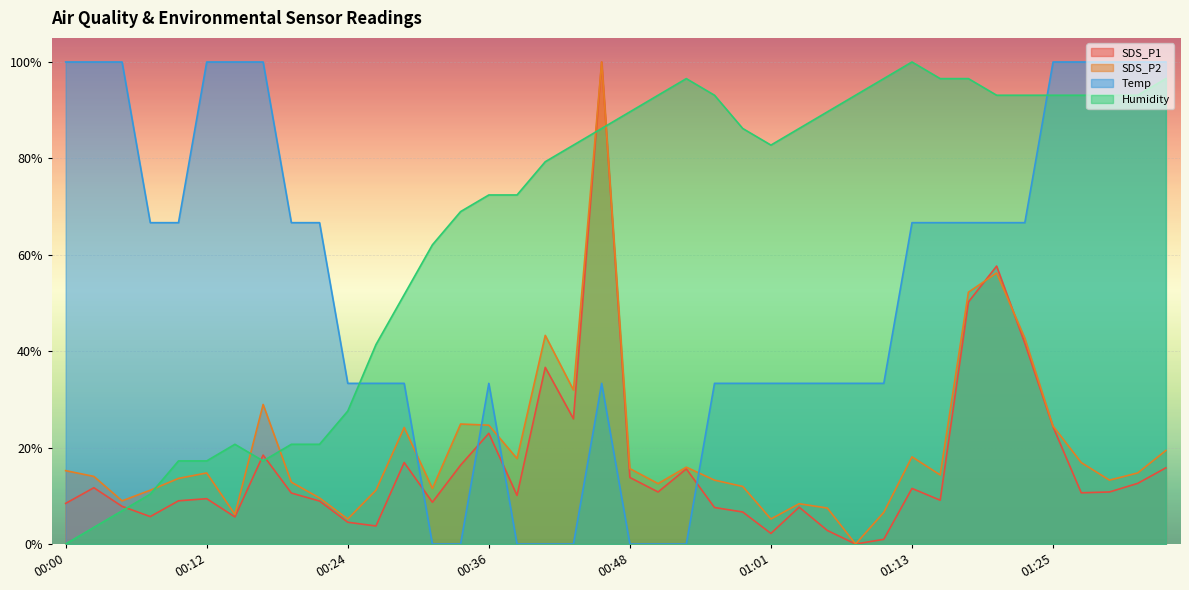

Which series has the largest range (max minus min)?

SDS_P1